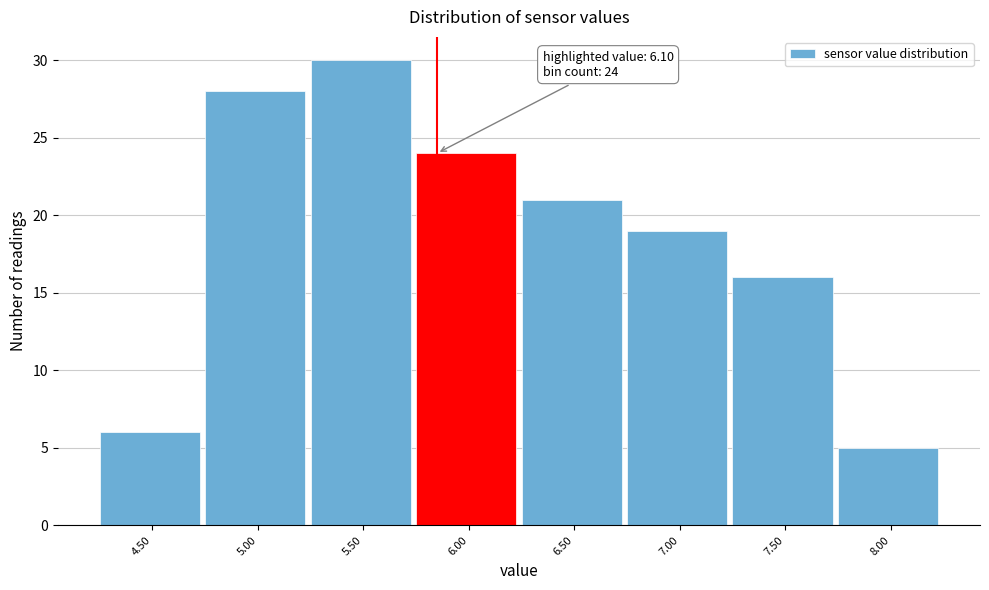

Reading right to left, list all the values displayed in this chart.

5	16	19	21	24	30	28	6